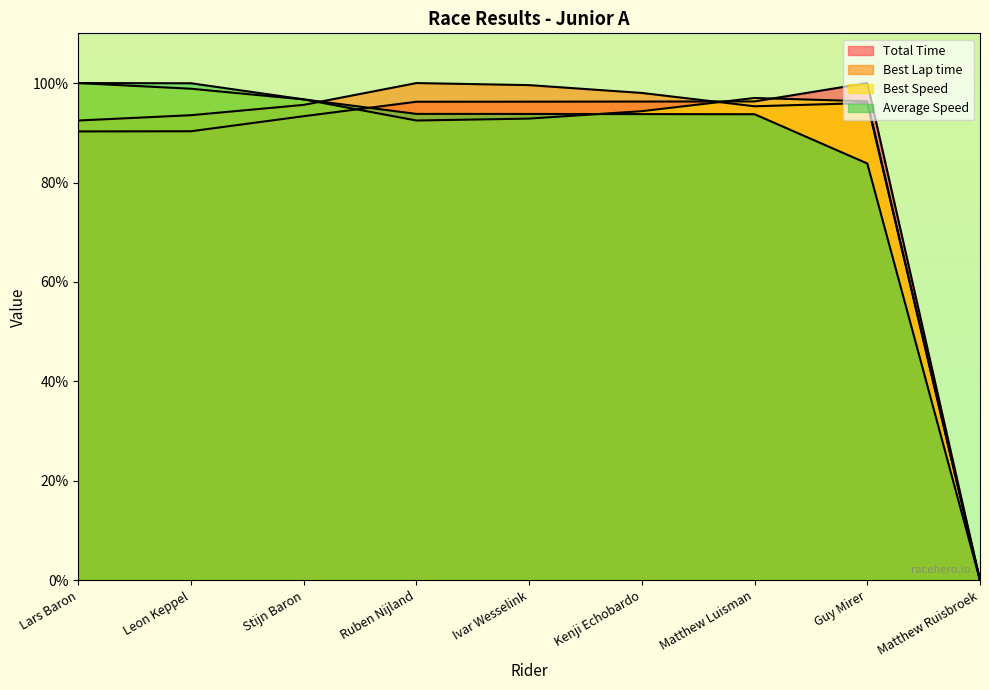

After their last crossing, which series has the higher values: Best Speed or Average Speed?

Best Speed